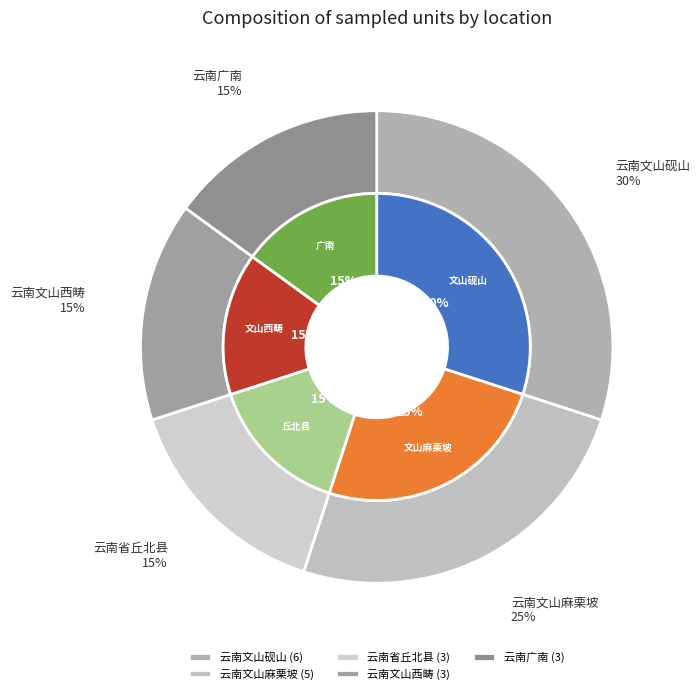

To the nearest percent, what percentage of the pie is 云南文山麻栗坡?

25%